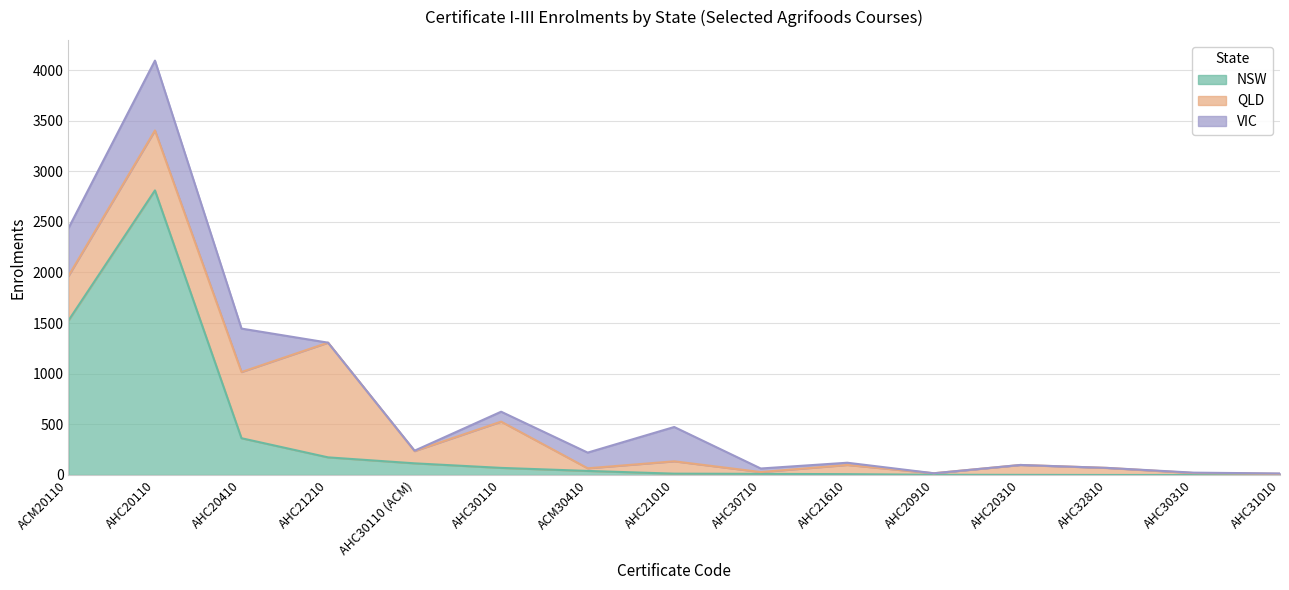

What is the label of the 13th point from the right?

AHC20410